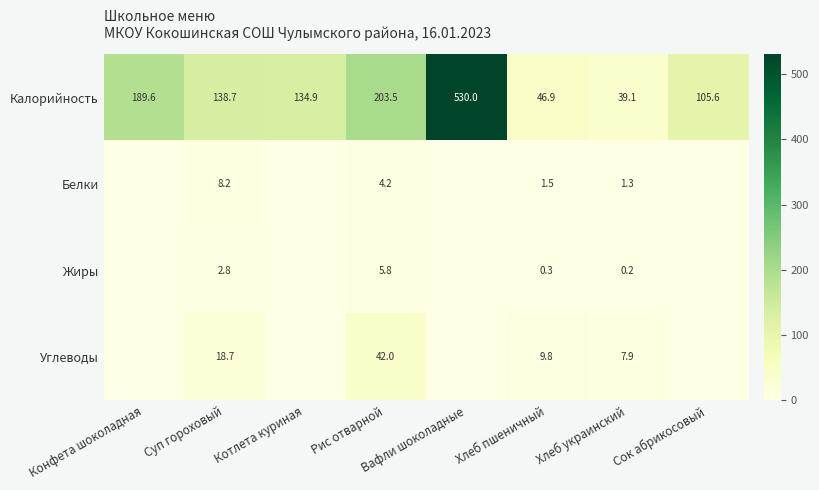

The value of Углеводы at Хлеб пшеничный is 15.9. True or false?

False